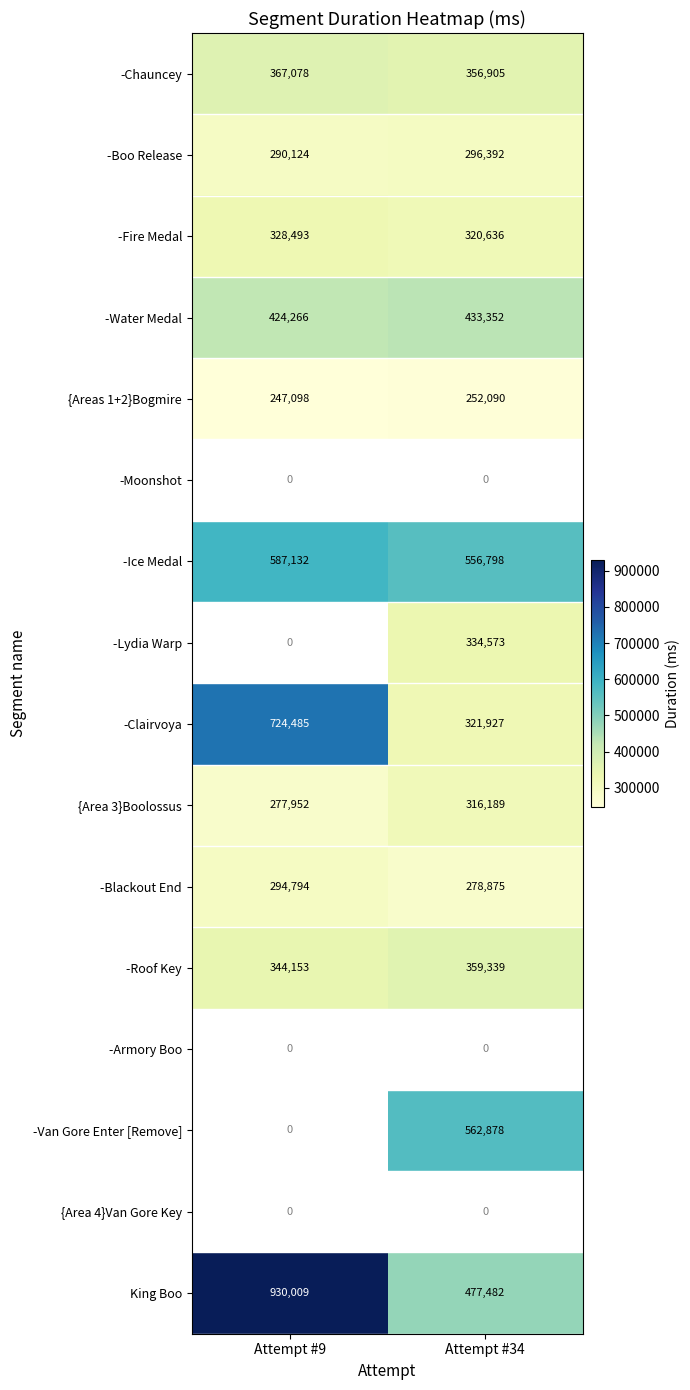

What is the difference between the highest and lowest values at Attempt #34?

310788.0